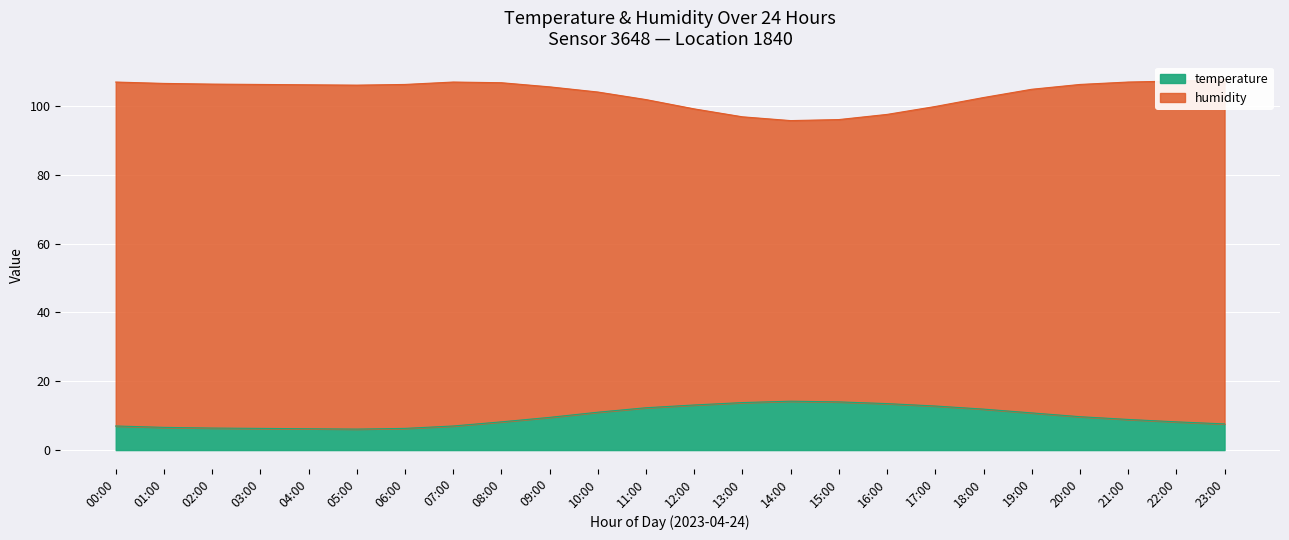

Which series has the widest spread of values?

humidity